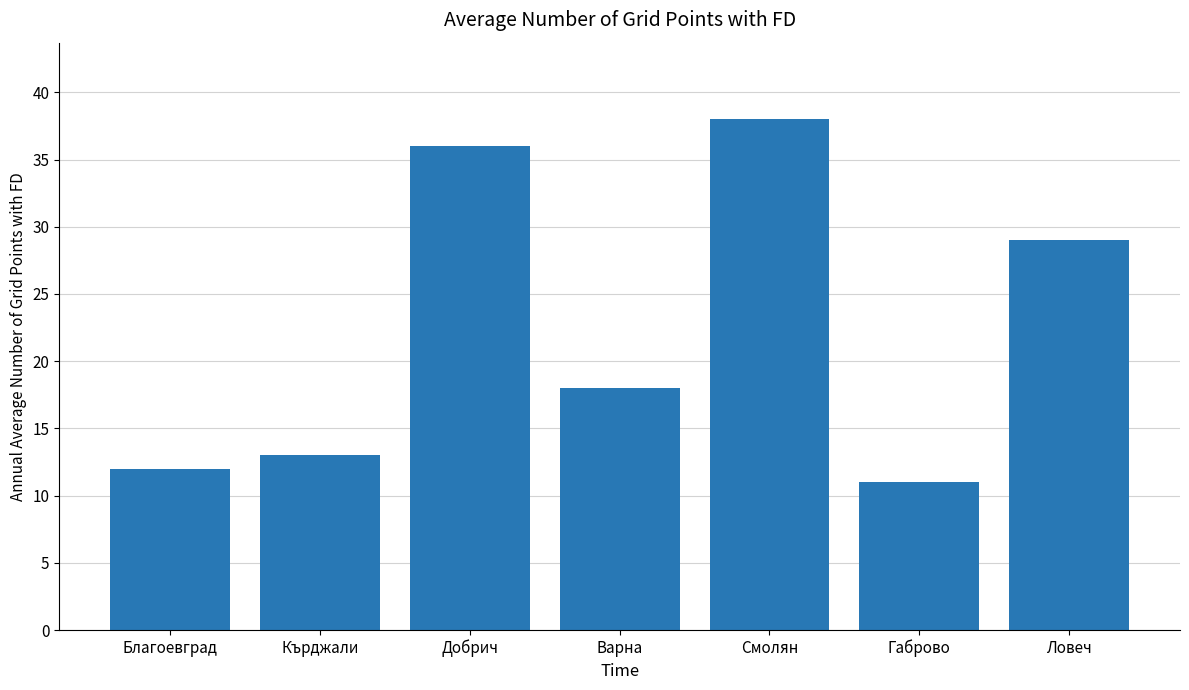

What is the label of the 2nd bar from the left?

Кърджали